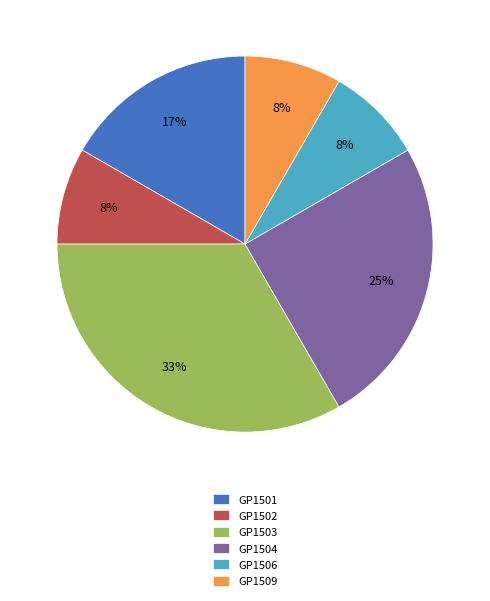

To the nearest percent, what is the combined percentage of GP1504 and GP1501?

42%